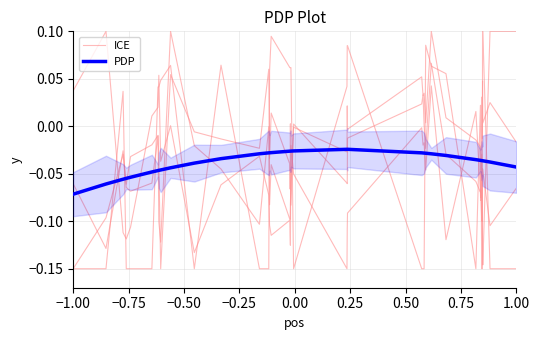

How many negative values does the ICE series have?

32